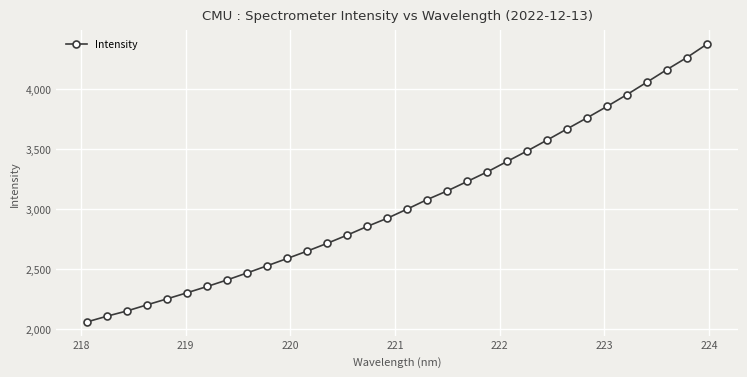

What is the minimum value shown in the chart?

2060.7